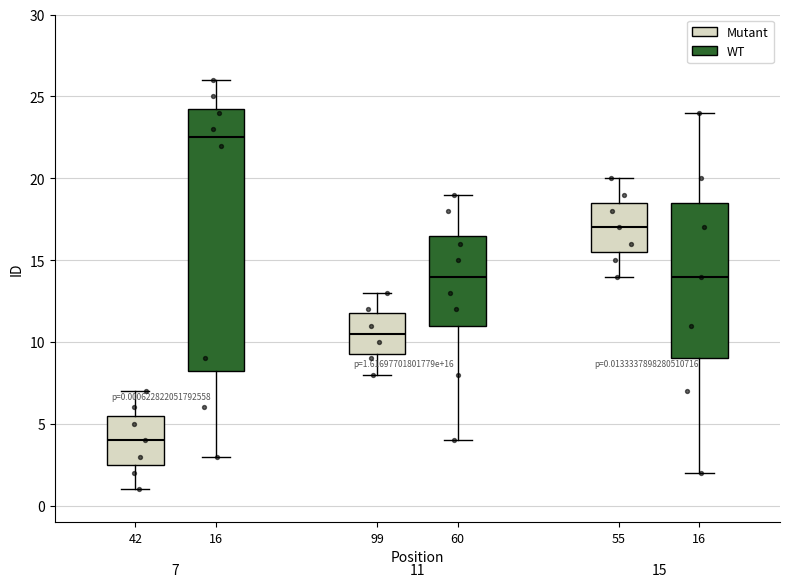

Which box has the lowest median line?

42 (Mutant)